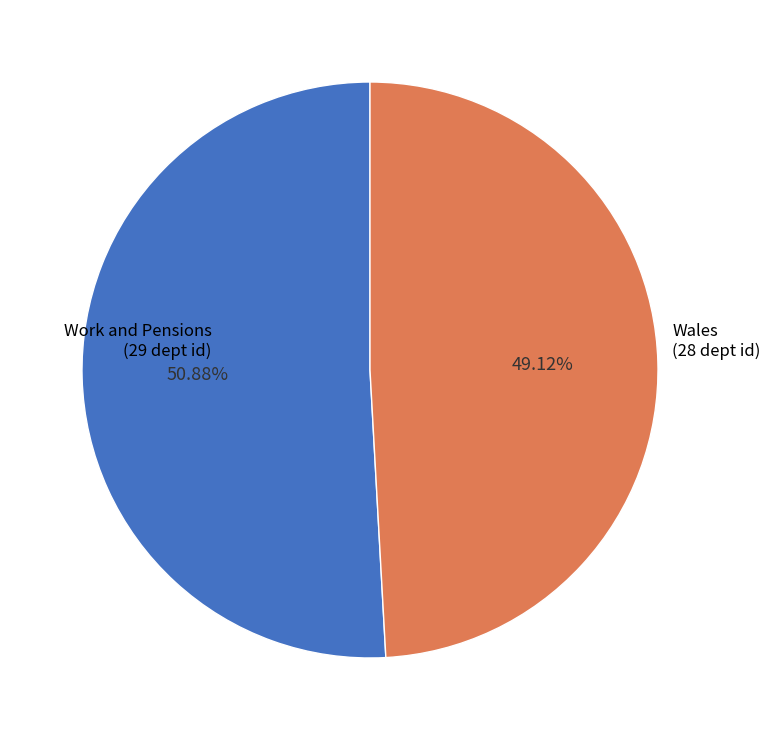

Which slice represents more than half of the pie?

Work and Pensions